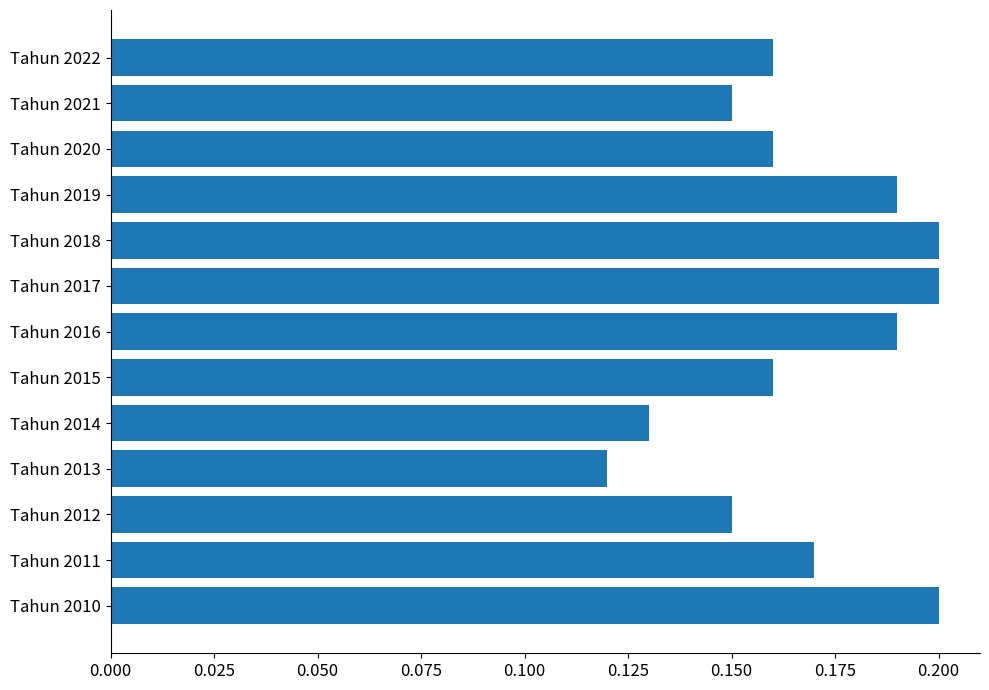

The chart shows a value of 0.2 at Tahun 2010. True or false?

True